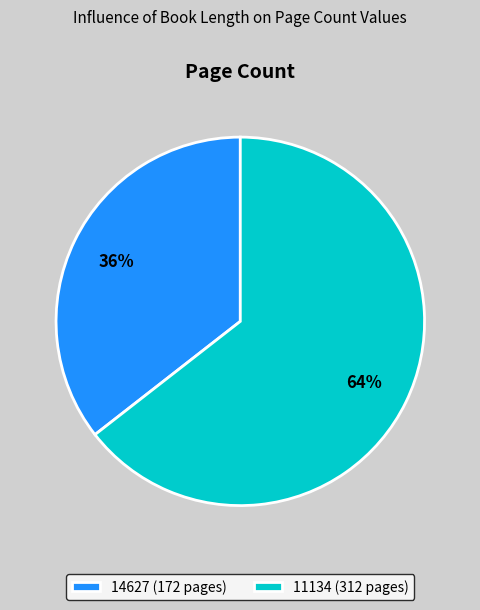

How many segments does this pie chart have?

2